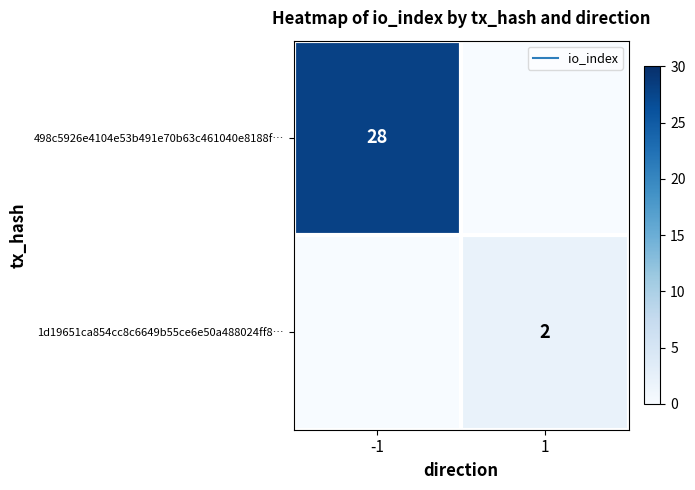

Count the number of data series in this chart.

2